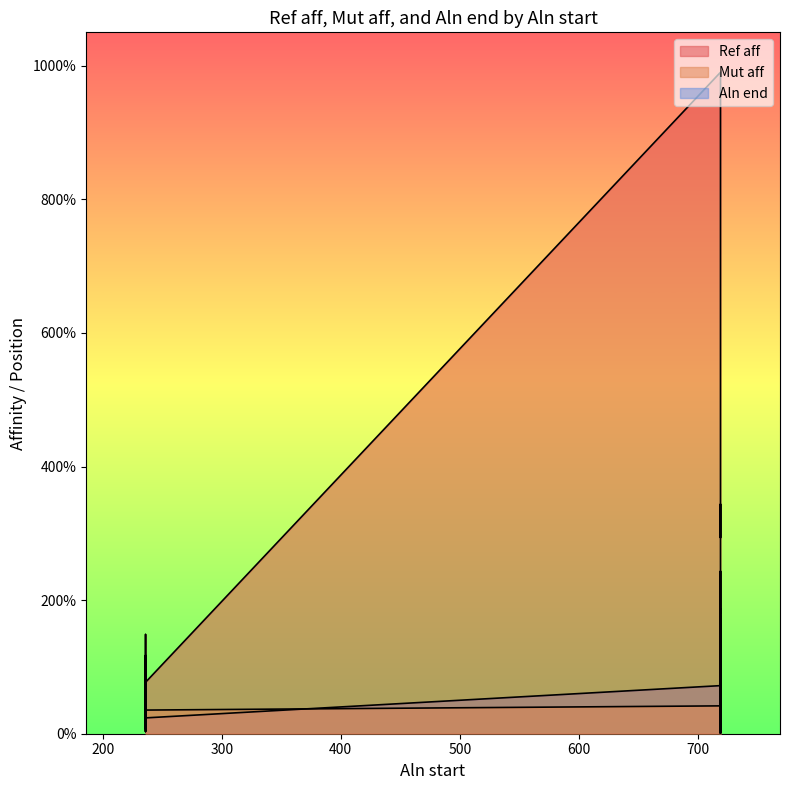

At which category does the chart reach its peak across all series?

719